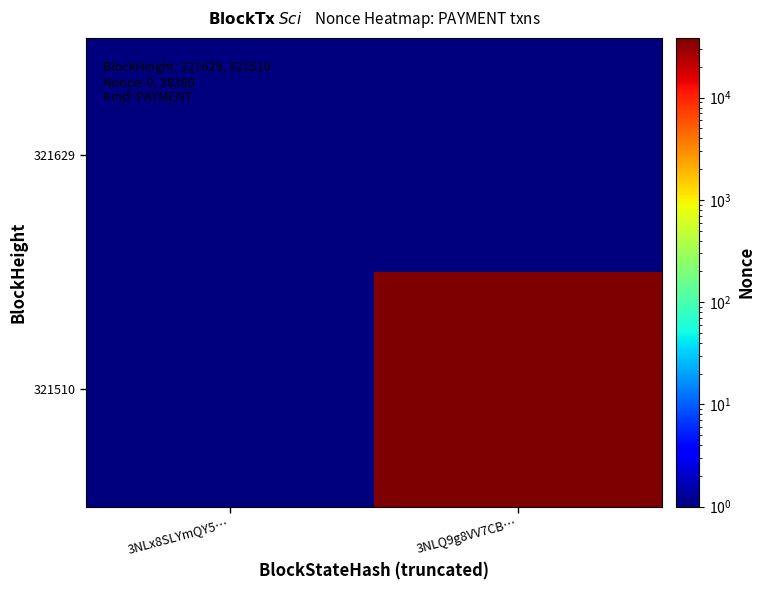

At which category is the sum across all series the highest?

3NLQ9g8VV7CB…